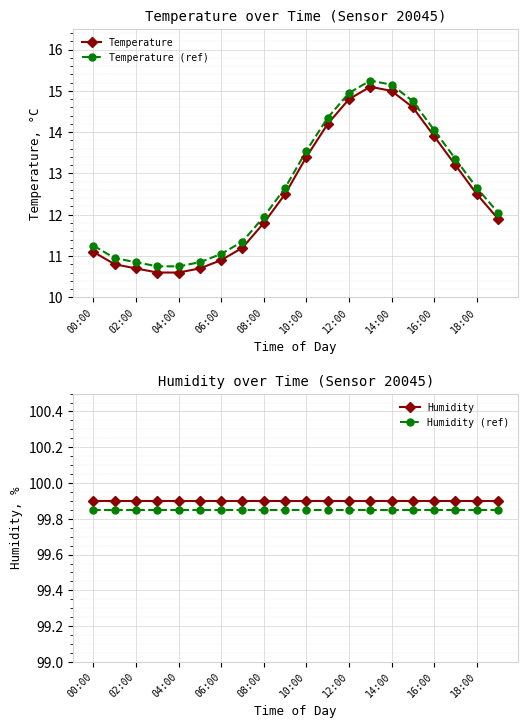

How many categories are shown in the chart?

20